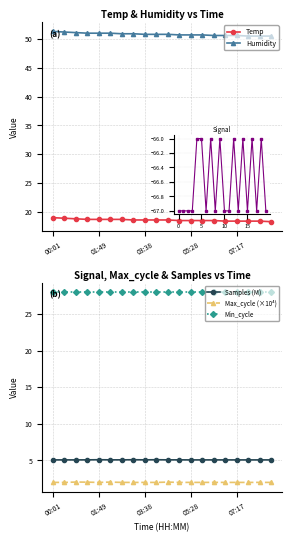

The Samples (M) series shows 1.2 at 13. True or false?

False